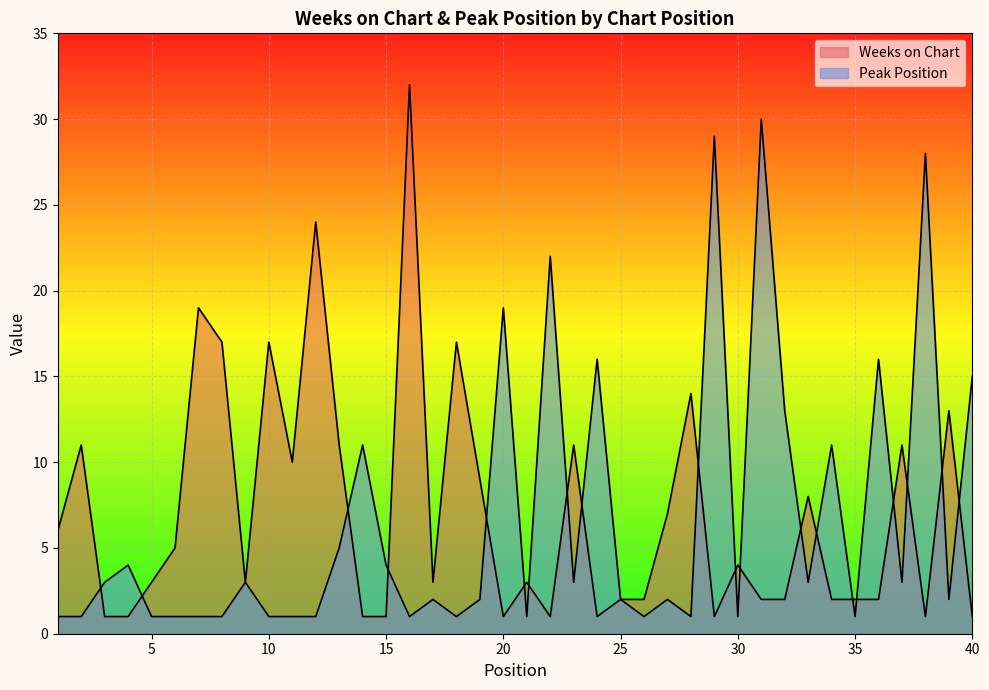

Is the value of Peak Position at 31 greater than the value of Weeks on Chart at 39?

Yes